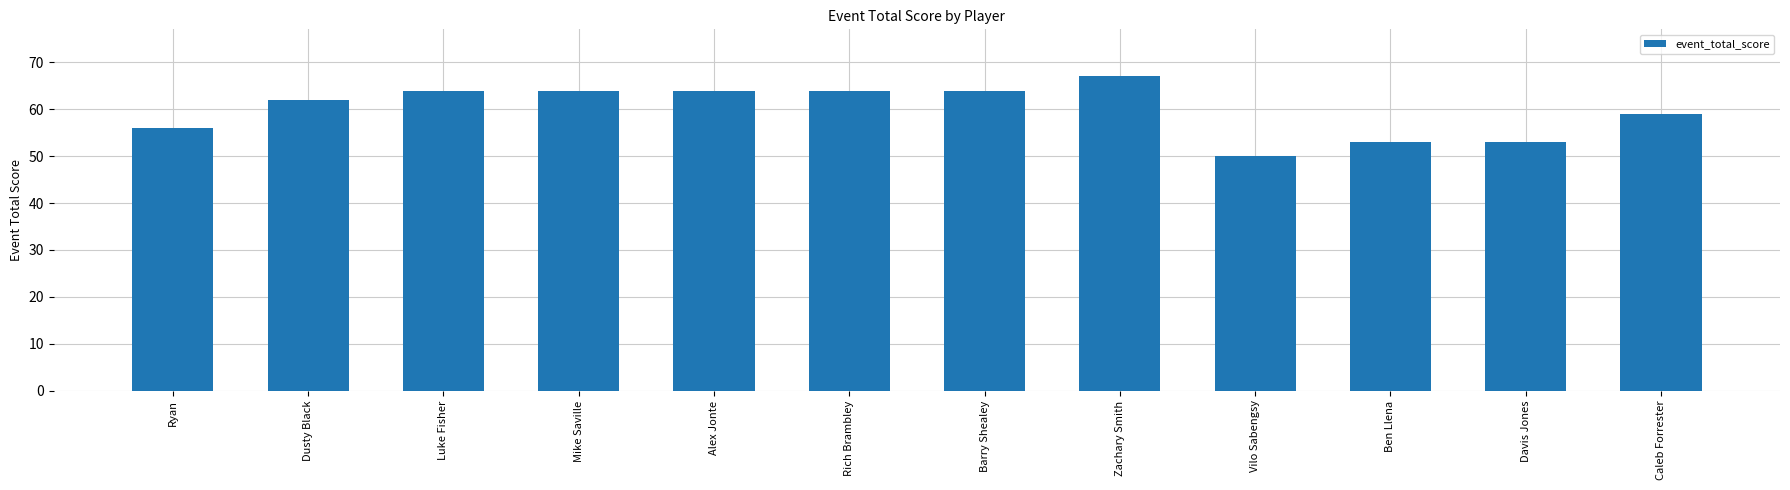

The chart shows a value of 84 at Alex Jonte. True or false?

False